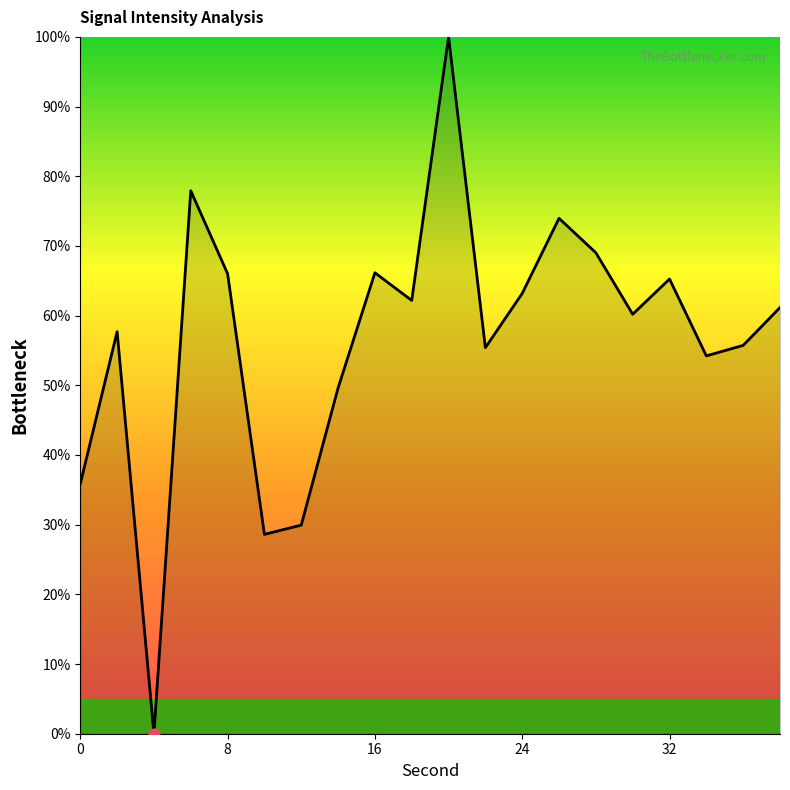

What is the greatest value displayed?

100.0